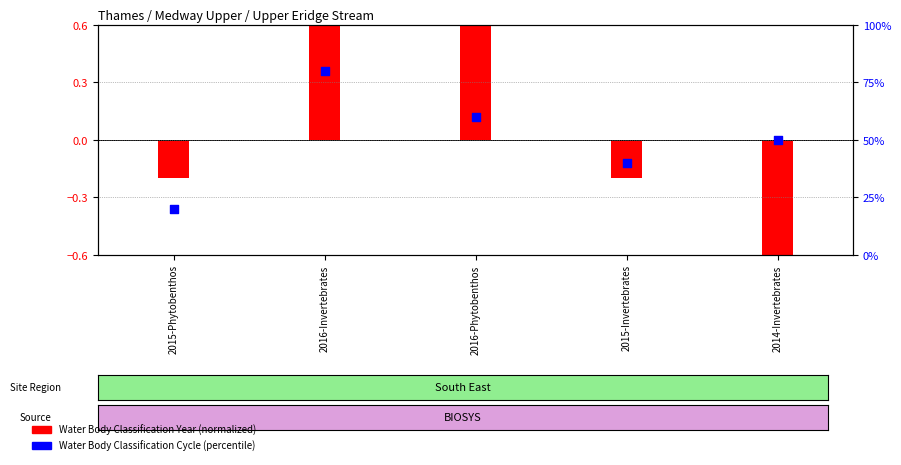

Which series has the largest Y range (max minus min)?

Water Body Classification Cycle (%ile)